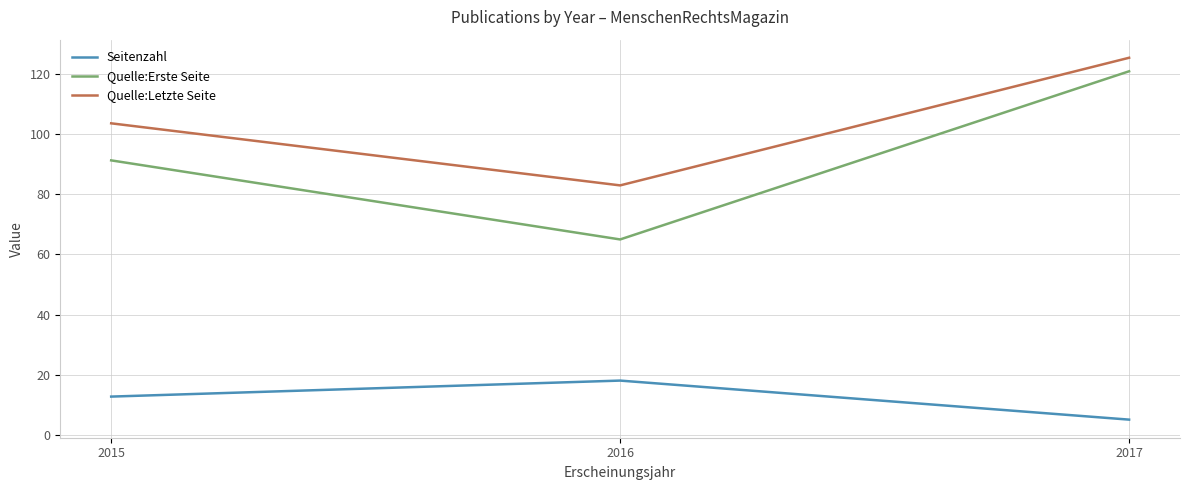

At which label does Seitenzahl reach its peak?

2016